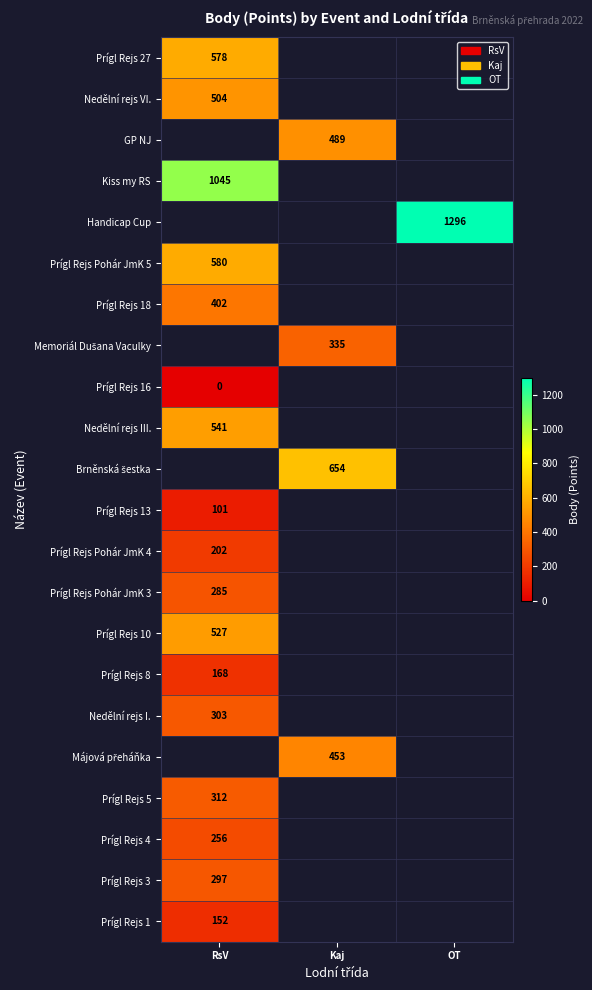

The Nedělní rejs VI. series shows 802 at RsV. True or false?

False